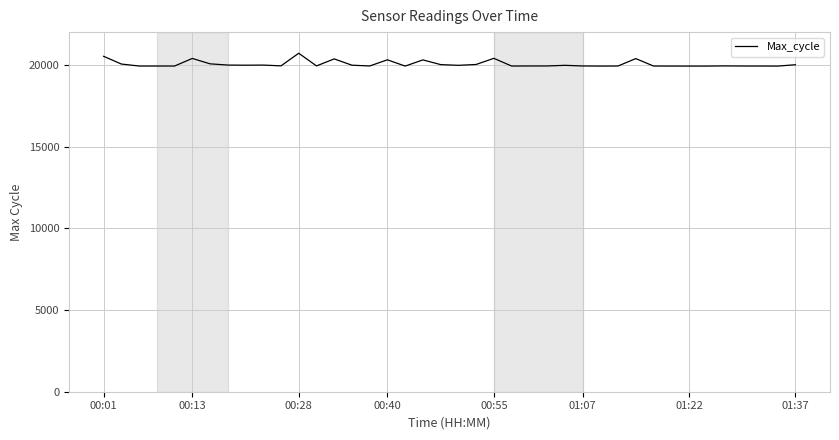

What is the difference between the maximum and minimum values?

786